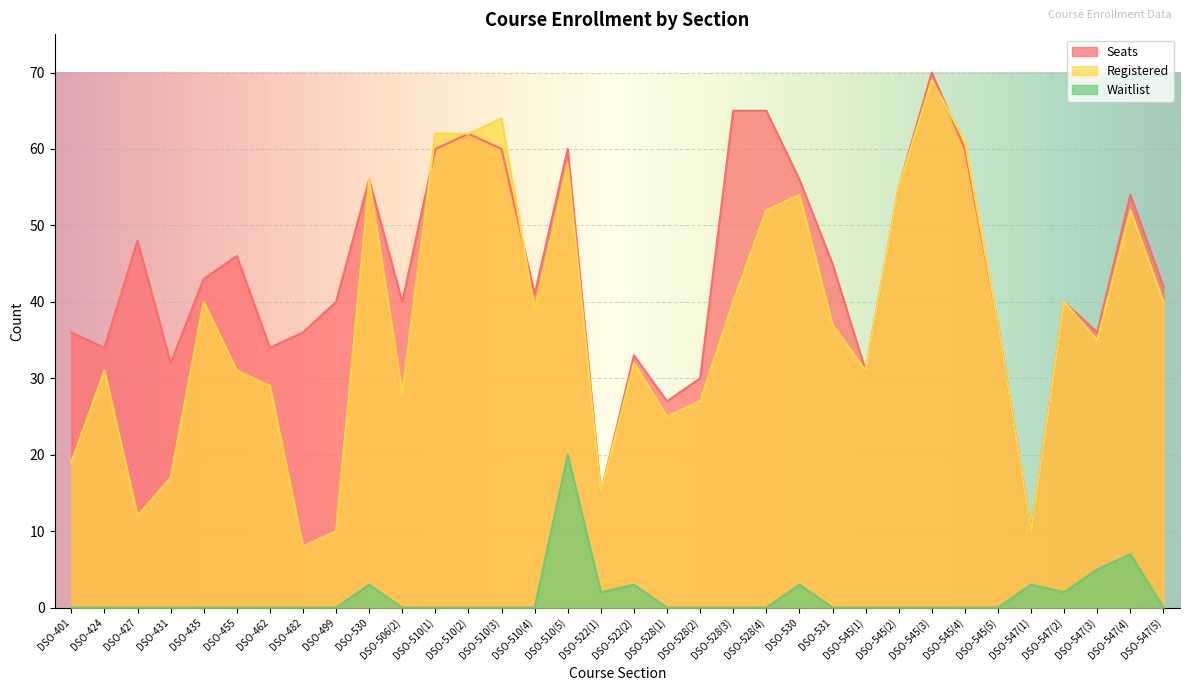

How many intersections are there between Seats and Registered?

3